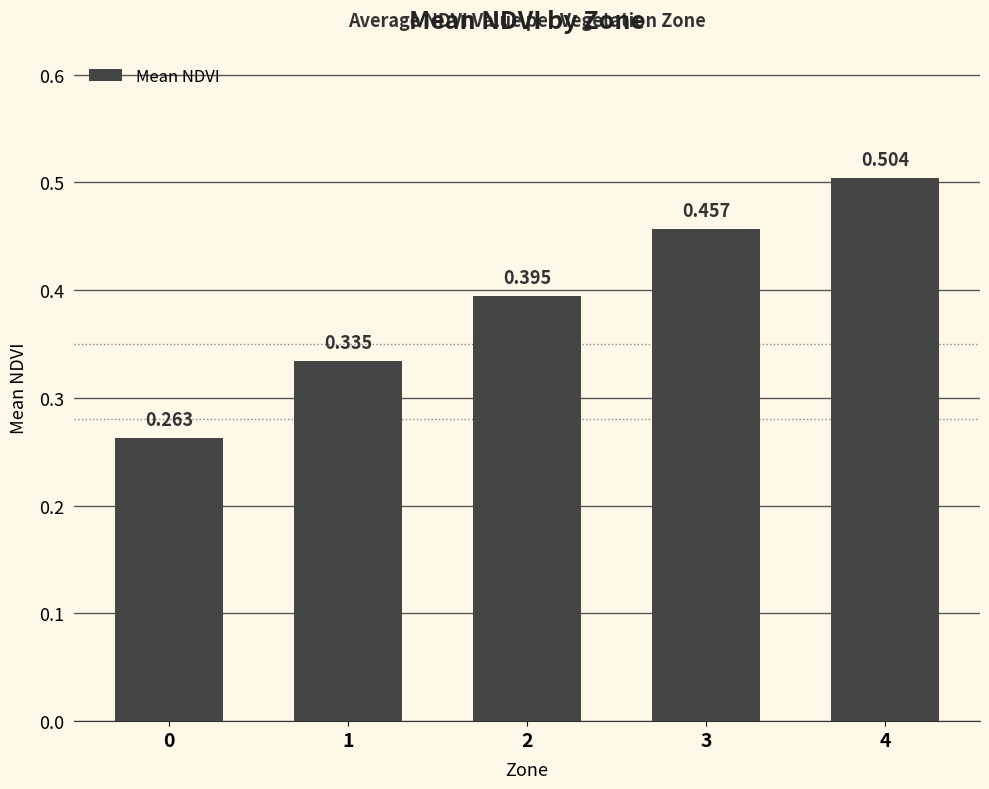

Are the bars horizontal?

No